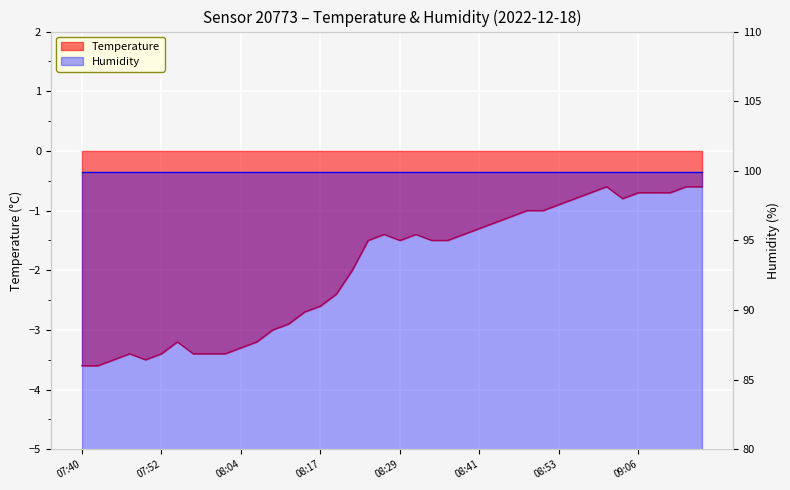

Rank the categories by value from lowest to highest.

07:40, 07:42, 07:45, 07:50, 07:47, 07:52, 07:57, 07:59, 08:02, 08:04, 07:55, 08:07, 08:09, 08:12, 08:14, 08:17, 08:19, 08:21, 08:24, 08:29, 08:34, 08:36, 08:26, 08:31, 08:38, 08:41, 08:43, 08:46, 08:49, 08:51, 08:53, 08:56, 09:03, 08:58, 09:06, 09:08, 09:10, 09:01, 09:13, 09:15